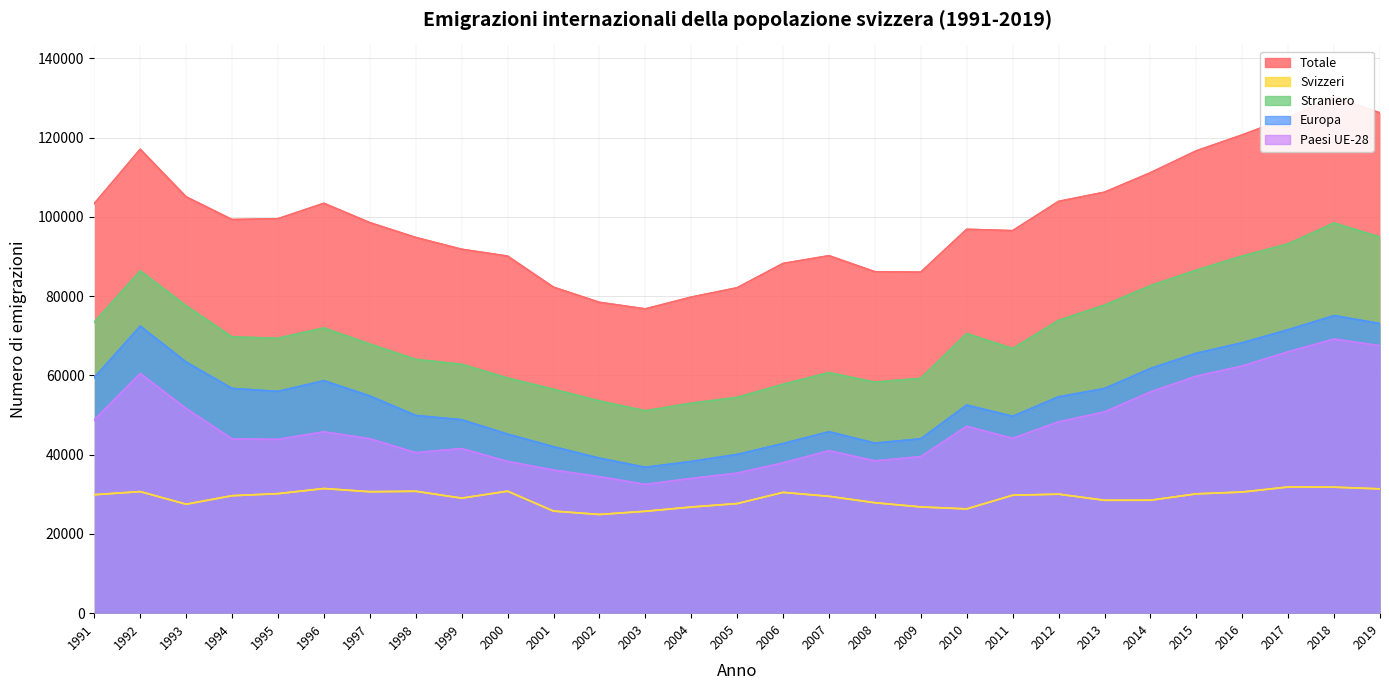

What is the approximate value of Straniero at 1996?

71949